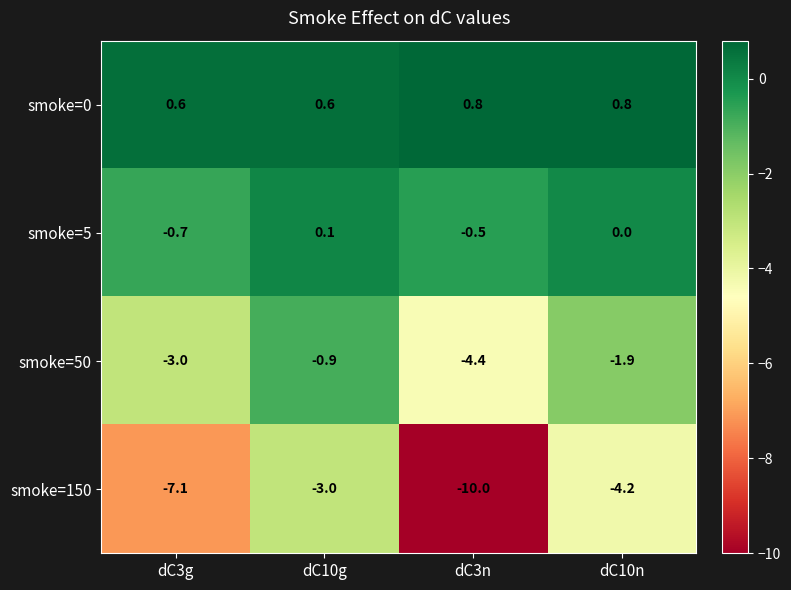

At which category is the sum across all series the highest?

dC10g